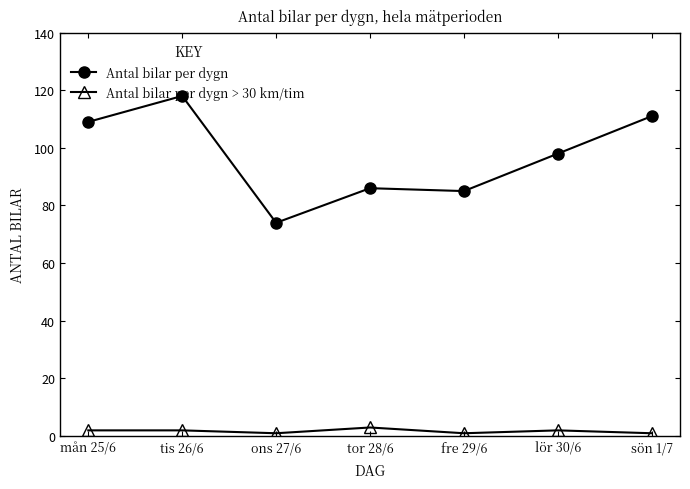

List the series in order of their overall mean, highest first.

Antal bilar per dygn, Antal bilar per dygn > 30 km/tim